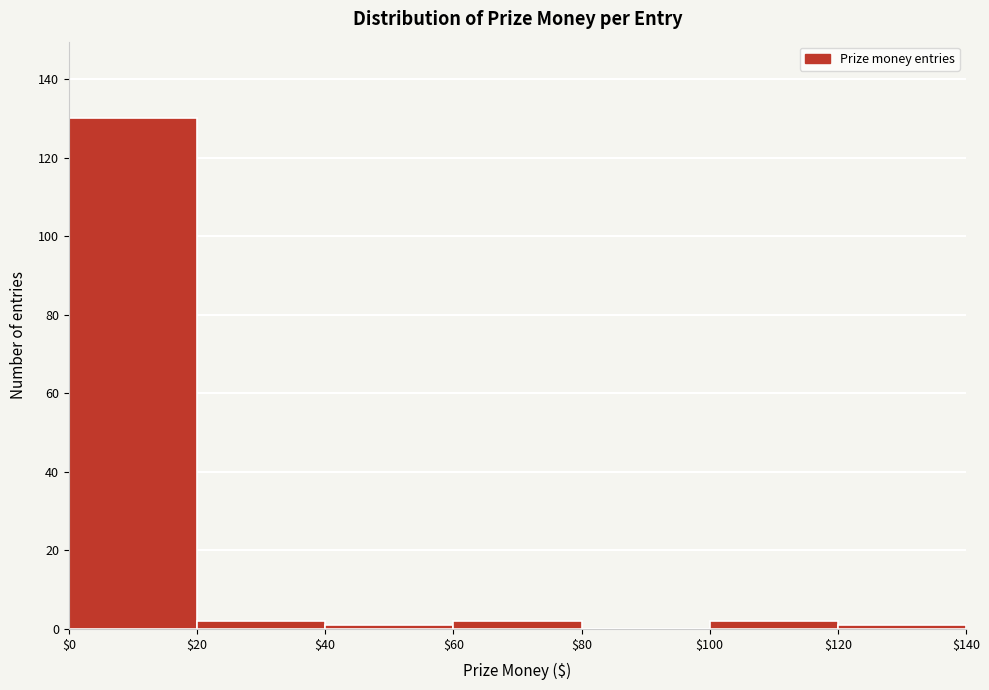

What is the height of the bar covering $20 to $40 on the x-axis? The values are not printed on the chart, so give them approximately, as read against the axis.

2